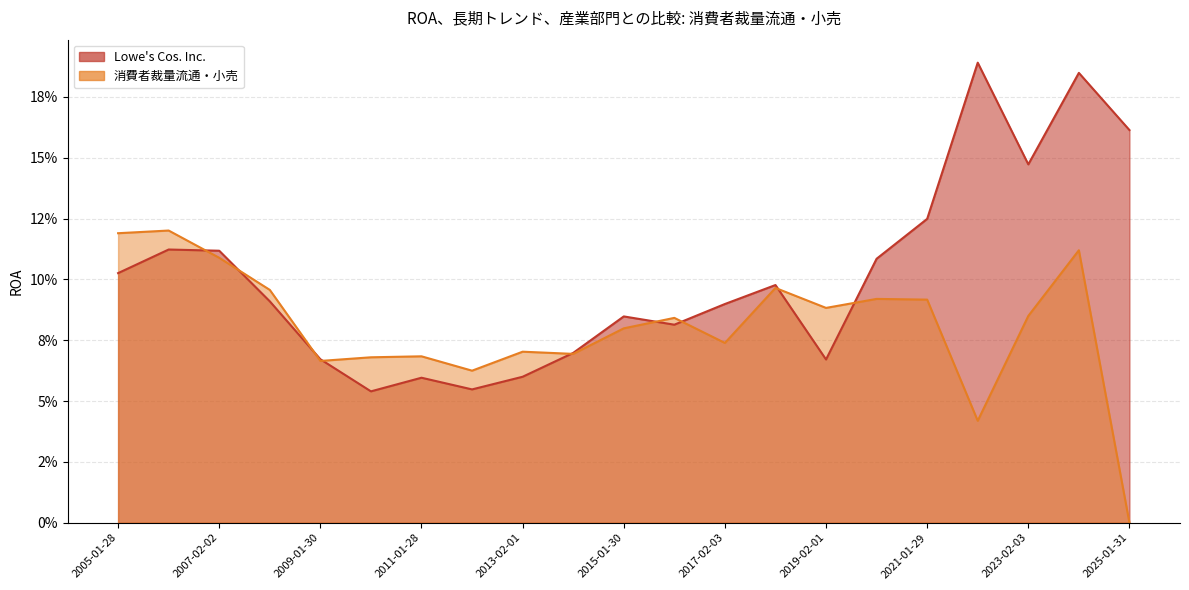

At which label does Lowe's Cos. Inc. reach its peak?

2022-01-28